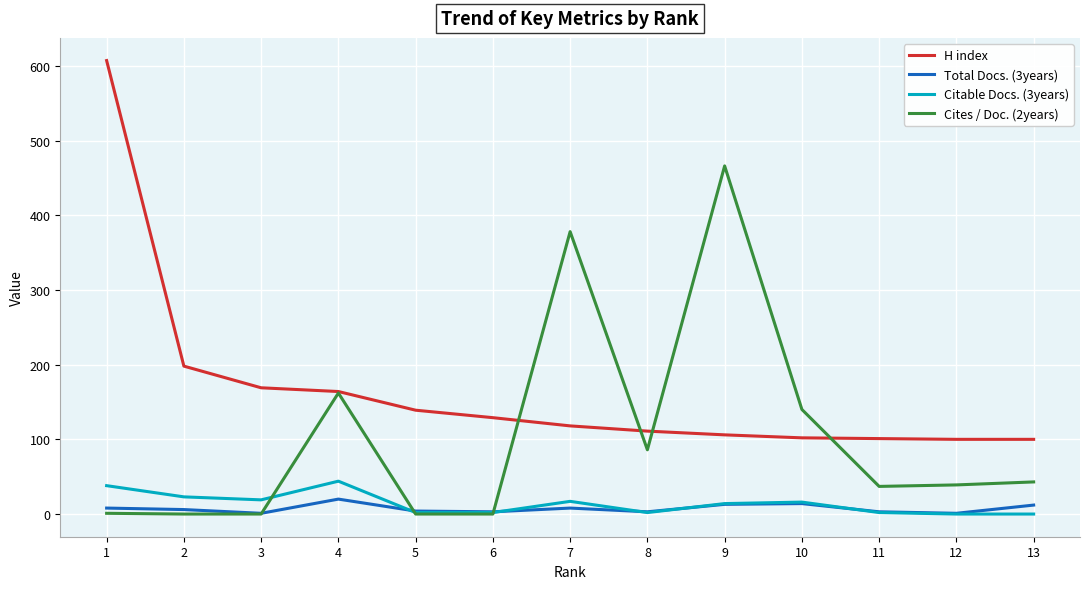

Does the chart display data point markers on the line(s)?

No